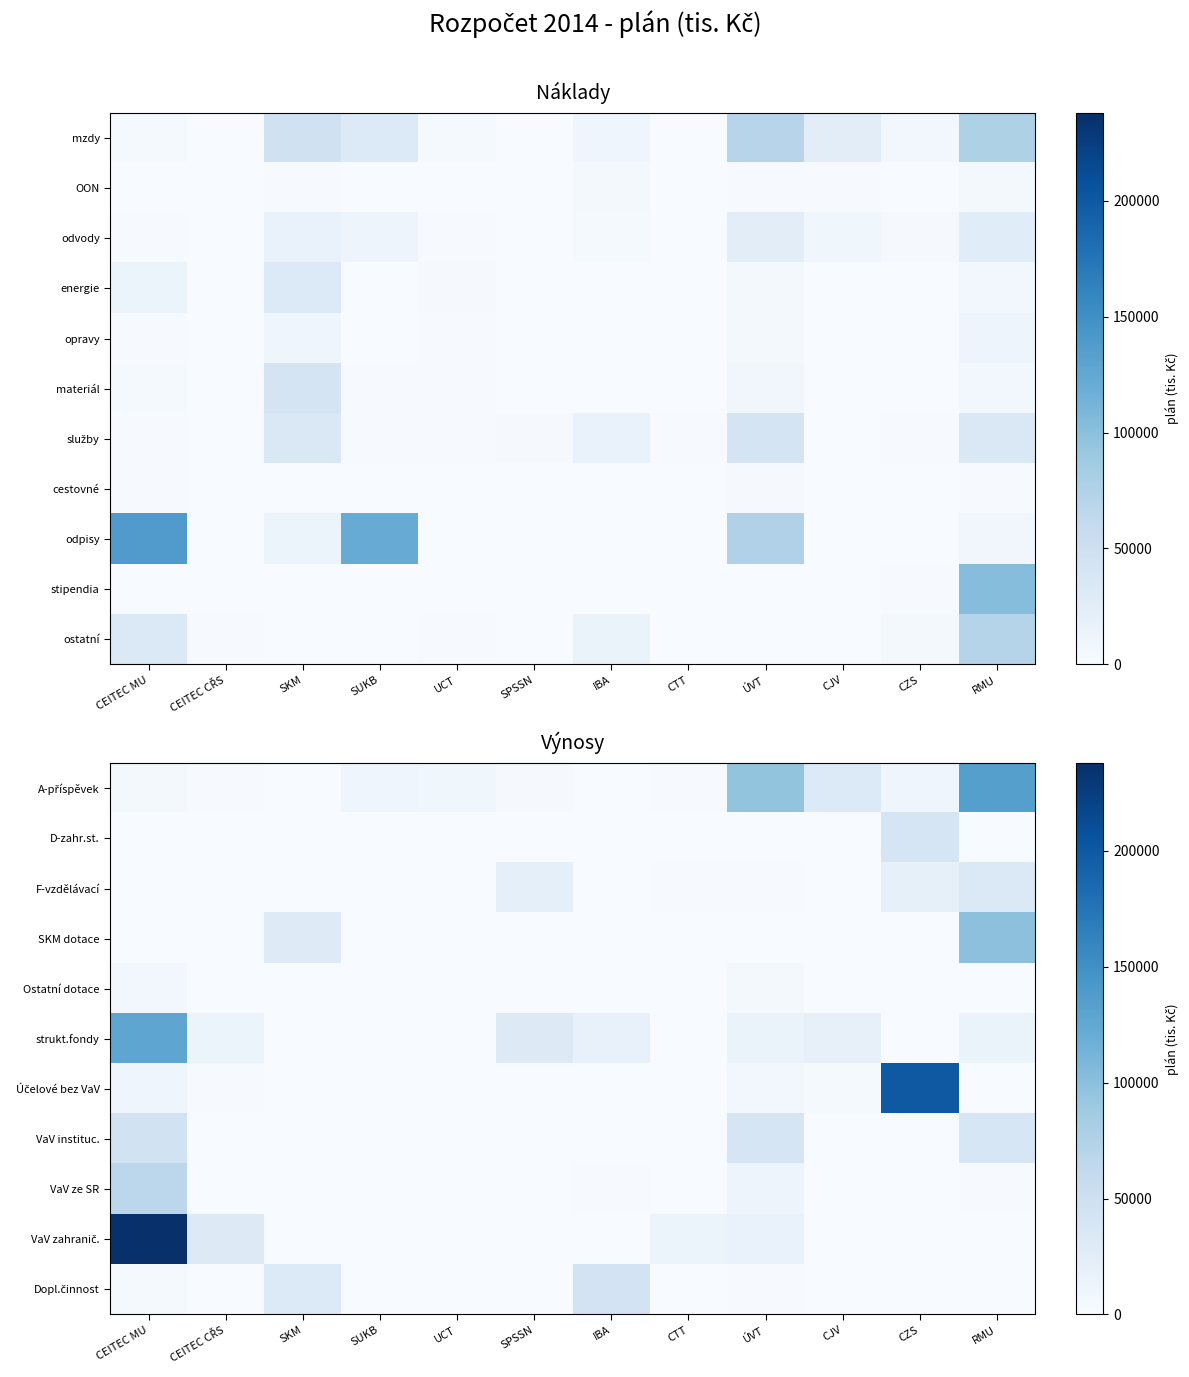

Is the value of Účelové bez VaV at SUKB greater than the value of strukt.fondy at SPSSN?

No